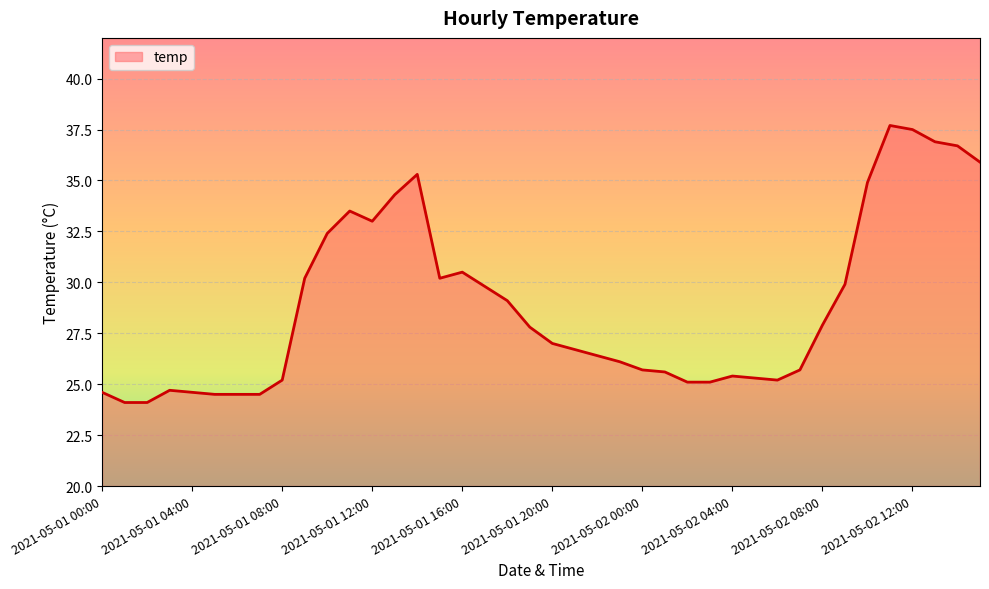

How many distinct data groups are displayed?

1